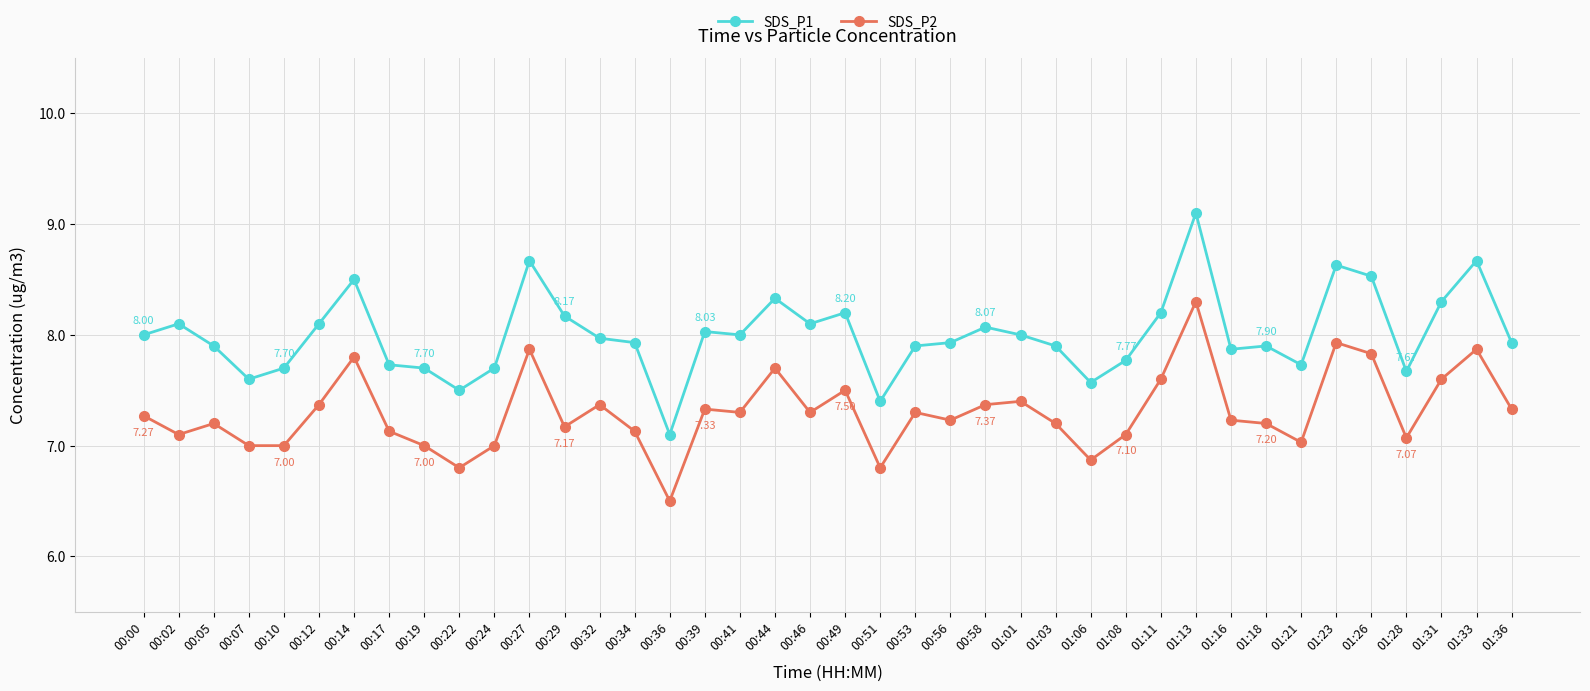

What are all the series names shown in the legend?

SDS_P1, SDS_P2